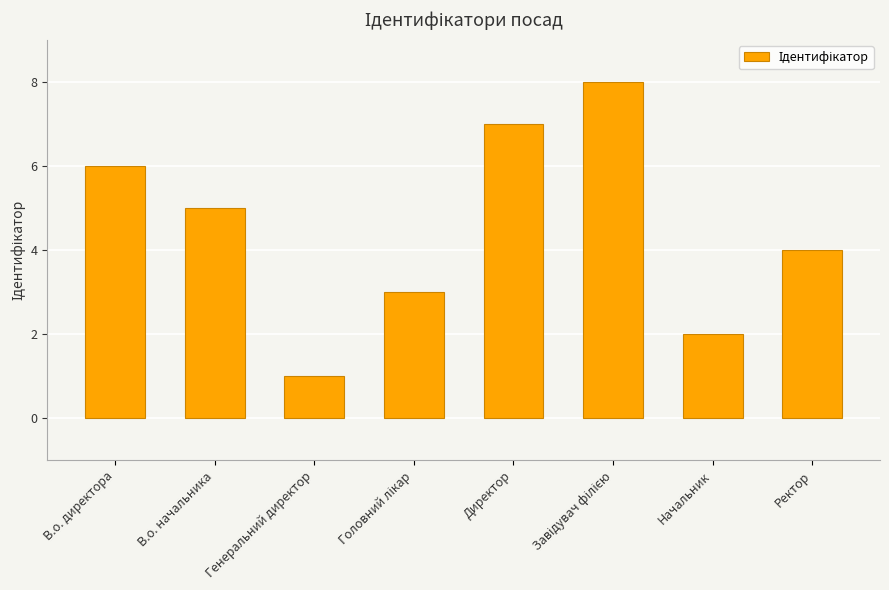

What is the sum of the values at Директор and Генеральний директор?

8